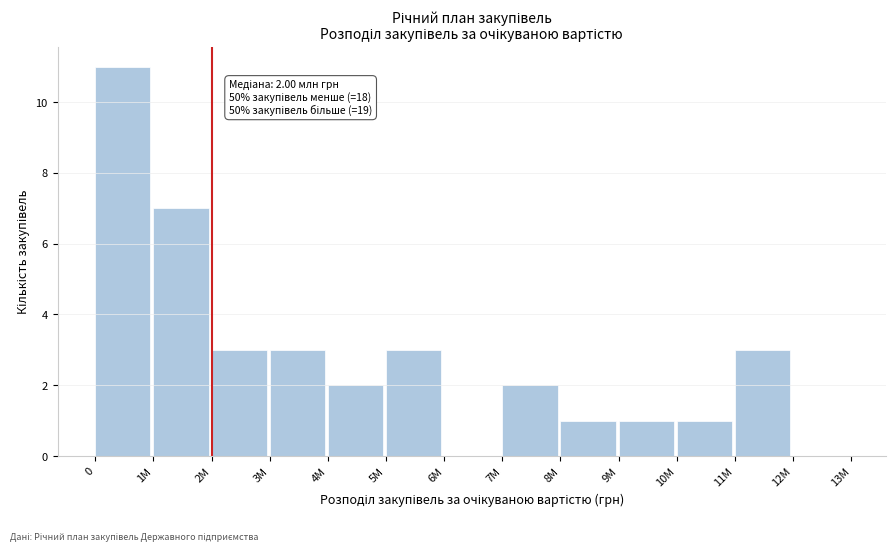

Reading left to right, what are all the values shown in this chart?

0=11	1M=7	2M=3	3M=3	4M=2	5M=3	6M=0	7M=2	8M=1	9M=1	10M=1	11M=3	12M=0